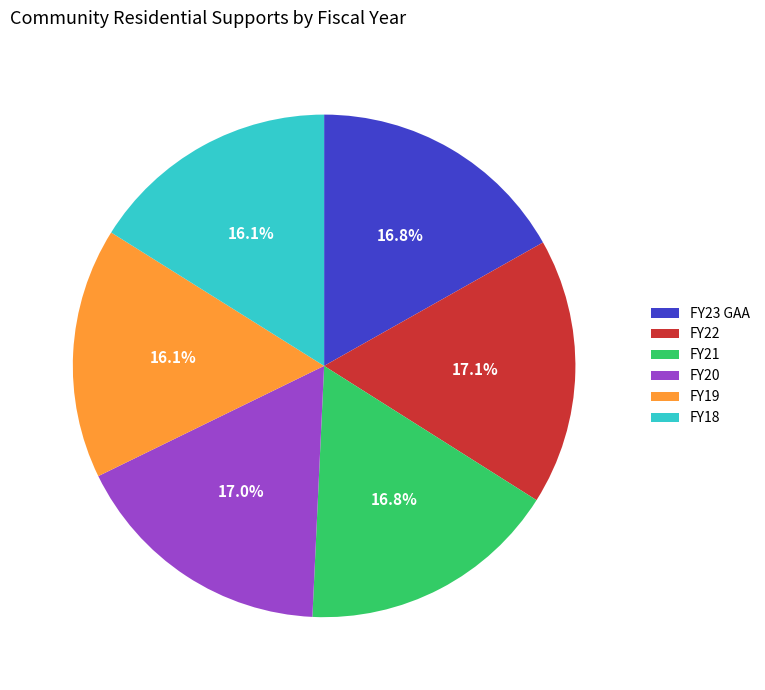

To the nearest percent, what is the difference between the largest and smallest slice percentages?

1%